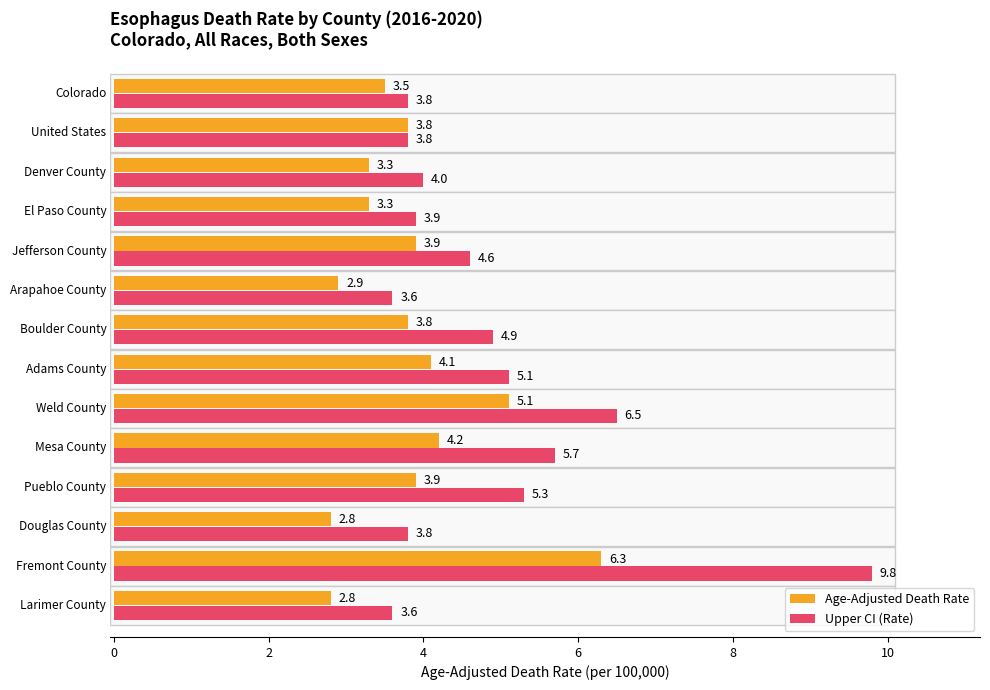

What is the difference between the maximum and minimum values in the Age-Adjusted Death Rate series?

3.5